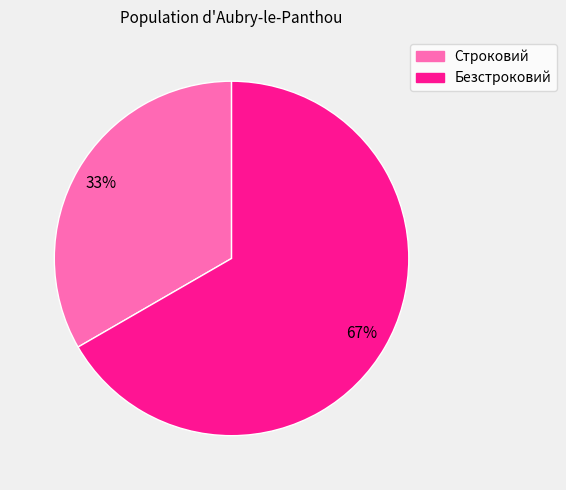

To the nearest percent, what portion does Строковий represent?

33%